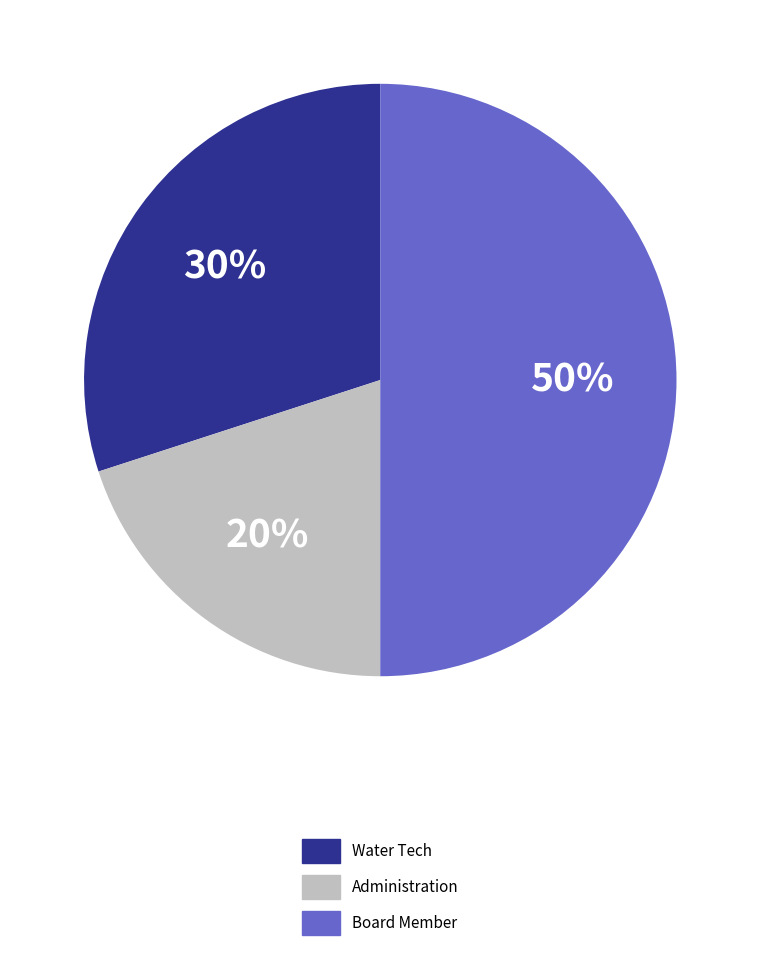

What percentage is the Administration slice, to the nearest percent?

20%